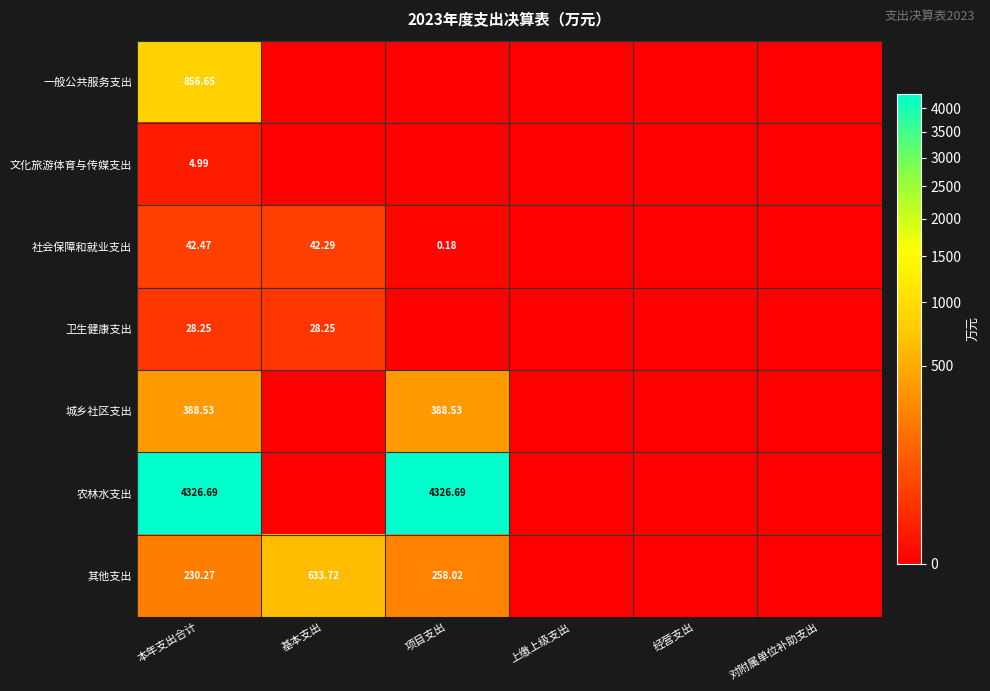

What is the sum of all 文化旅游体育与传媒支出 values?

5.0